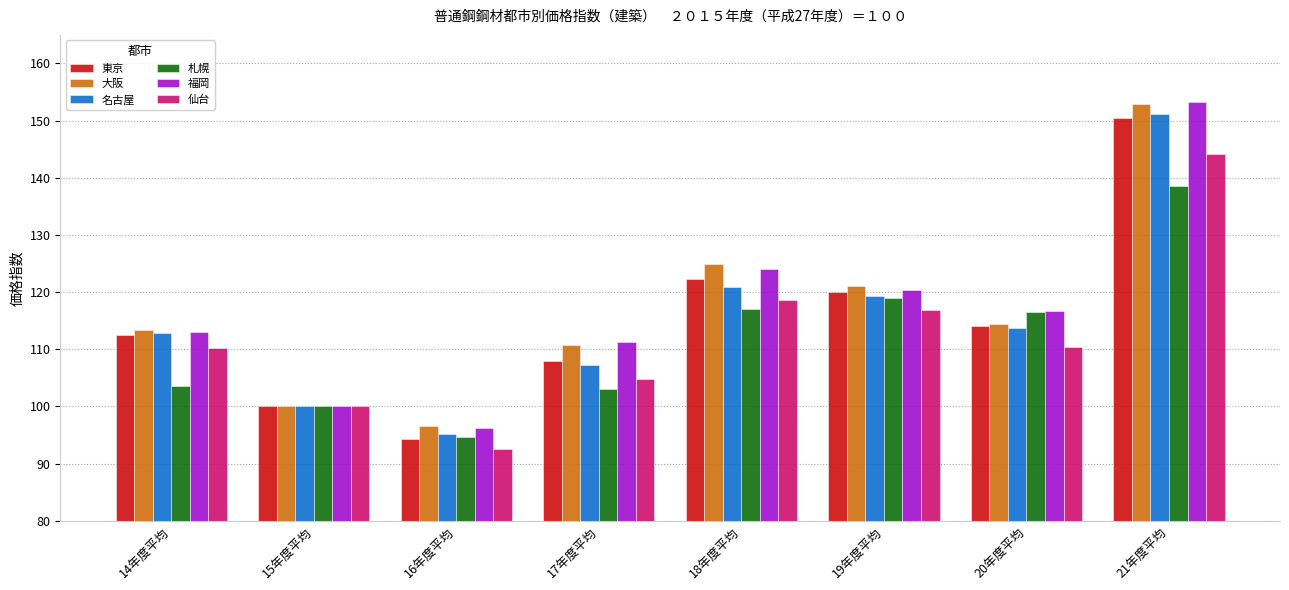

What position from the left is 16年度平均?

3